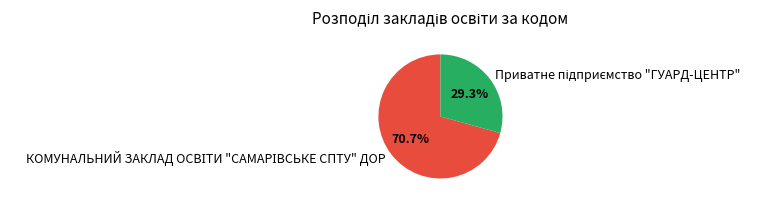

Is there any slice that represents more than half of the pie?

Yes